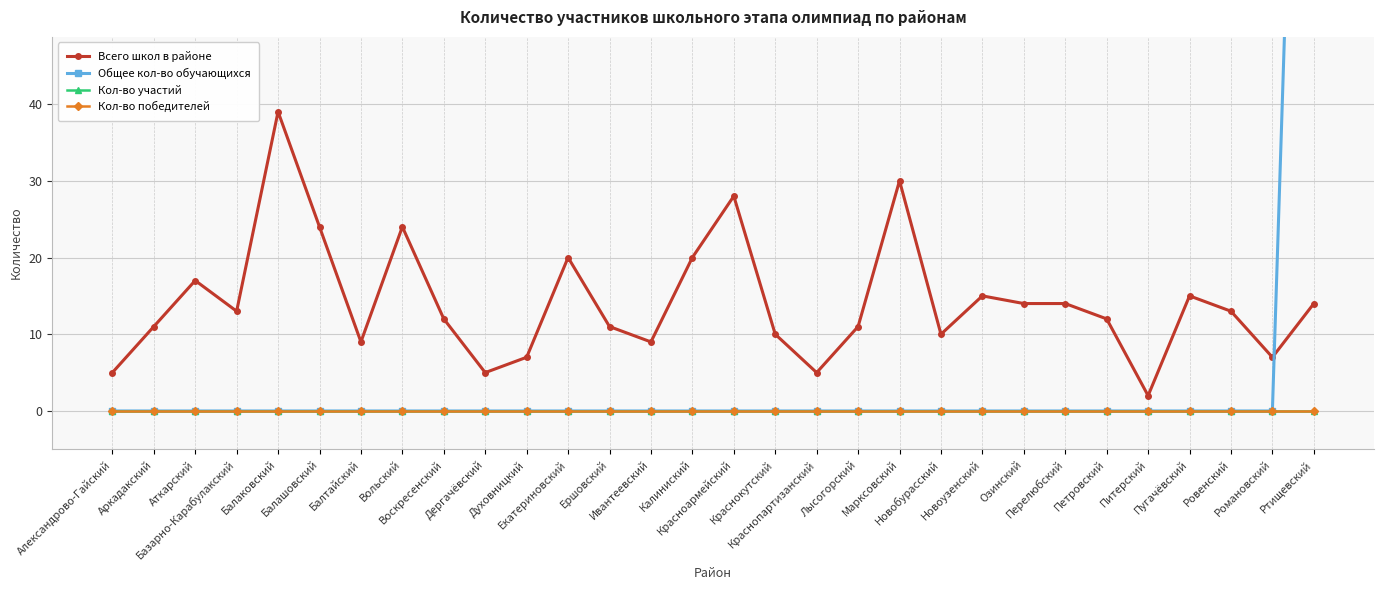

Count the number of categories in the chart.

30